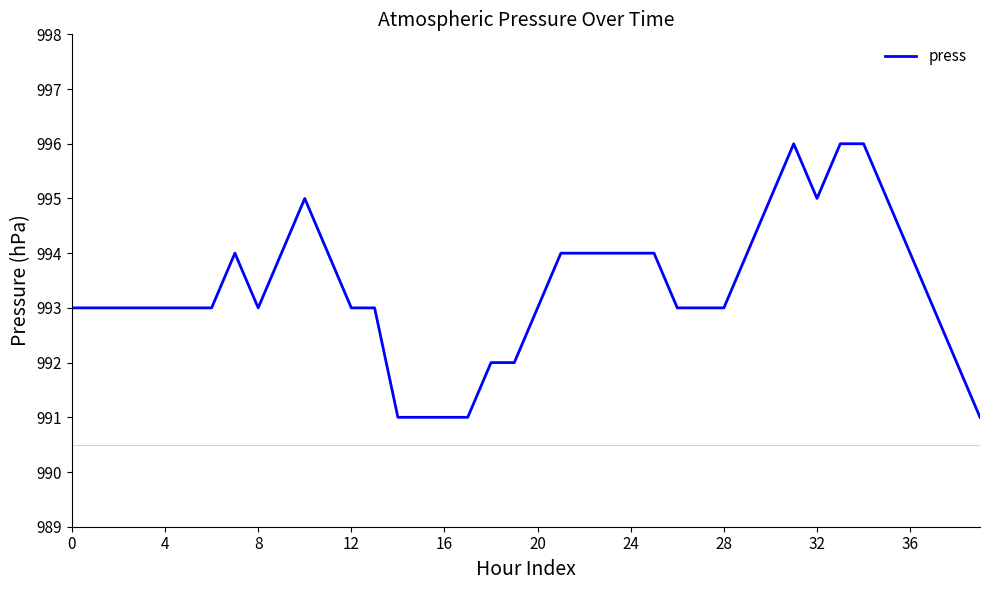

What is the greatest value displayed?

996